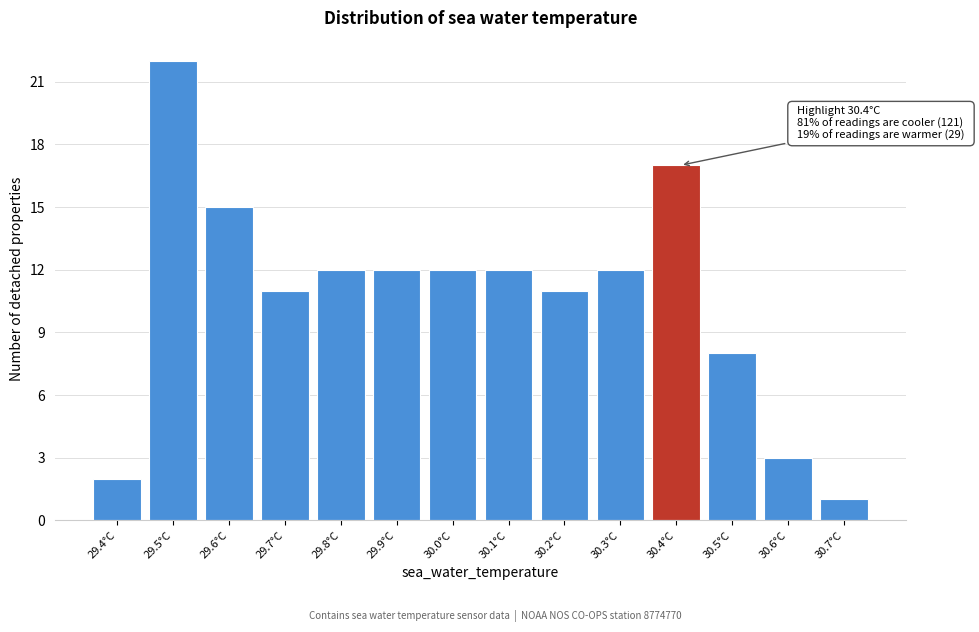

Reading left to right, what are all the values shown in this chart?

29.4°C=2	29.5°C=22	29.6°C=15	29.7°C=11	29.8°C=12	29.9°C=12	30.0°C=12	30.1°C=12	30.2°C=11	30.3°C=12	30.4°C=17	30.5°C=8	30.6°C=3	30.7°C=1